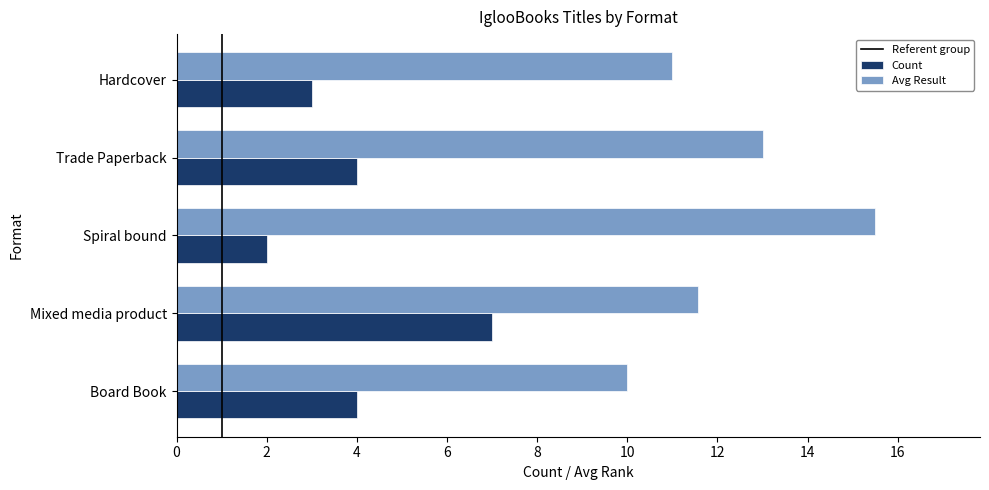

How many categories are shown in the chart?

5